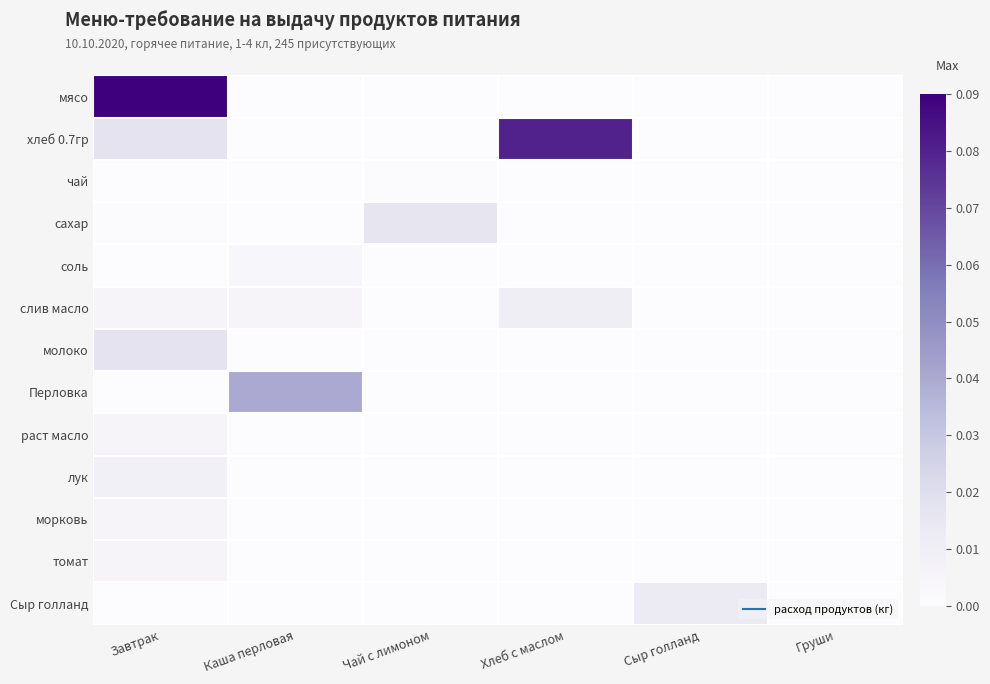

Reading left to right, what are all the values shown in this chart?

мясо: Завтрак=0.1	Каша перловая=0.0	Чай с лимоном=0.0	Хлеб с маслом=0.0	Сыр голланд=0.0	Груши=0.0
хлеб 0.7гр: Завтрак=0.0	Каша перловая=0.0	Чай с лимоном=0.0	Хлеб с маслом=0.1	Сыр голланд=0.0	Груши=0.0
чай: Завтрак=0.0	Каша перловая=0.0	Чай с лимоном=0.0	Хлеб с маслом=0.0	Сыр голланд=0.0	Груши=0.0
сахар: Завтрак=0.0	Каша перловая=0.0	Чай с лимоном=0.0	Хлеб с маслом=0.0	Сыр голланд=0.0	Груши=0.0
соль: Завтрак=0.0	Каша перловая=0.0	Чай с лимоном=0.0	Хлеб с маслом=0.0	Сыр голланд=0.0	Груши=0.0
слив масло: Завтрак=0.0	Каша перловая=0.0	Чай с лимоном=0.0	Хлеб с маслом=0.0	Сыр голланд=0.0	Груши=0.0
молоко: Завтрак=0.0	Каша перловая=0.0	Чай с лимоном=0.0	Хлеб с маслом=0.0	Сыр голланд=0.0	Груши=0.0
Перловка: Завтрак=0.0	Каша перловая=0.0	Чай с лимоном=0.0	Хлеб с маслом=0.0	Сыр голланд=0.0	Груши=0.0
раст масло: Завтрак=0.0	Каша перловая=0.0	Чай с лимоном=0.0	Хлеб с маслом=0.0	Сыр голланд=0.0	Груши=0.0
лук: Завтрак=0.0	Каша перловая=0.0	Чай с лимоном=0.0	Хлеб с маслом=0.0	Сыр голланд=0.0	Груши=0.0
морковь: Завтрак=0.0	Каша перловая=0.0	Чай с лимоном=0.0	Хлеб с маслом=0.0	Сыр голланд=0.0	Груши=0.0
томат: Завтрак=0.0	Каша перловая=0.0	Чай с лимоном=0.0	Хлеб с маслом=0.0	Сыр голланд=0.0	Груши=0.0
Сыр голланд: Завтрак=0.0	Каша перловая=0.0	Чай с лимоном=0.0	Хлеб с маслом=0.0	Сыр голланд=0.0	Груши=0.0